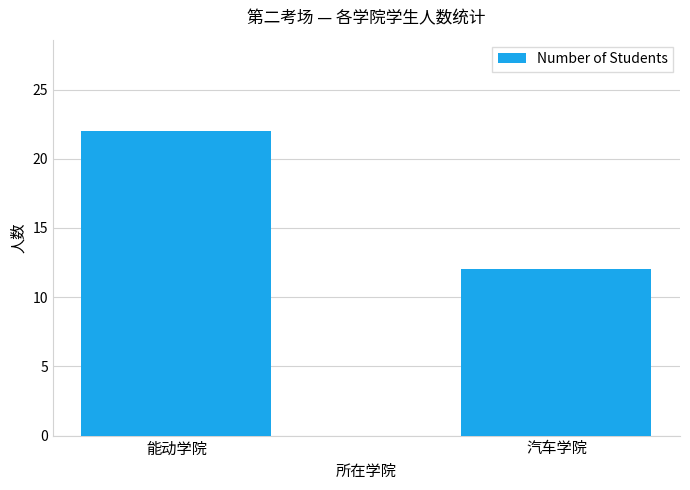

What is the approximate value at 汽车学院, to the nearest 10?

10